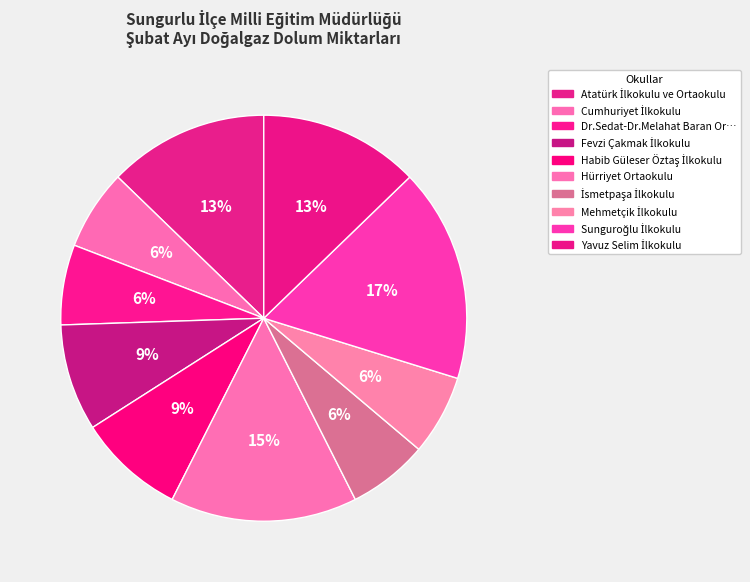

Does any single category account for the majority?

No